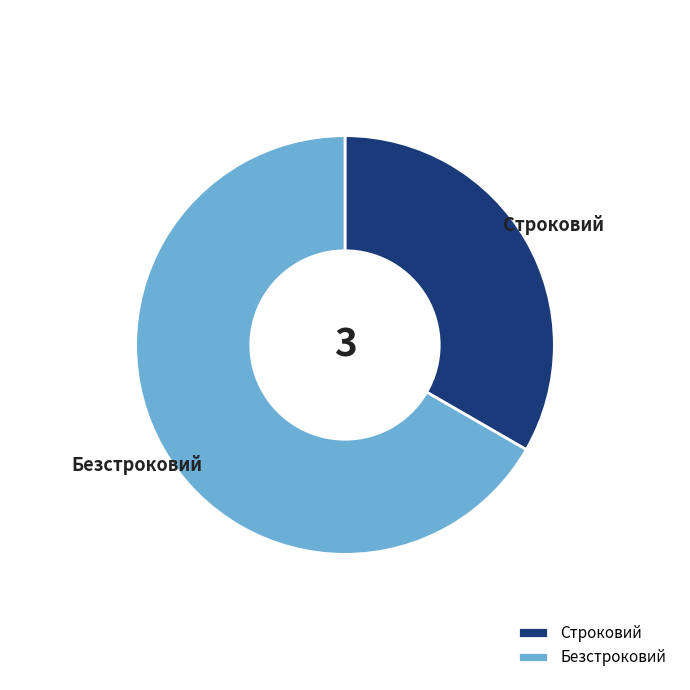

Which category accounts for the majority?

Безстроковий